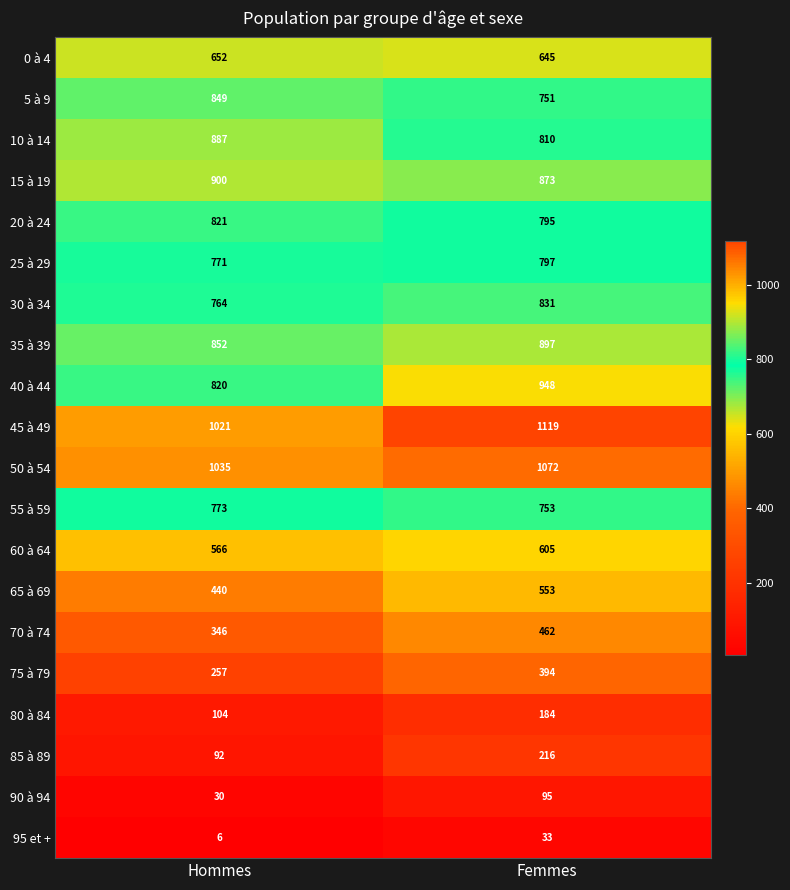

Which series changed the most between Hommes and Femmes?

75 à 79